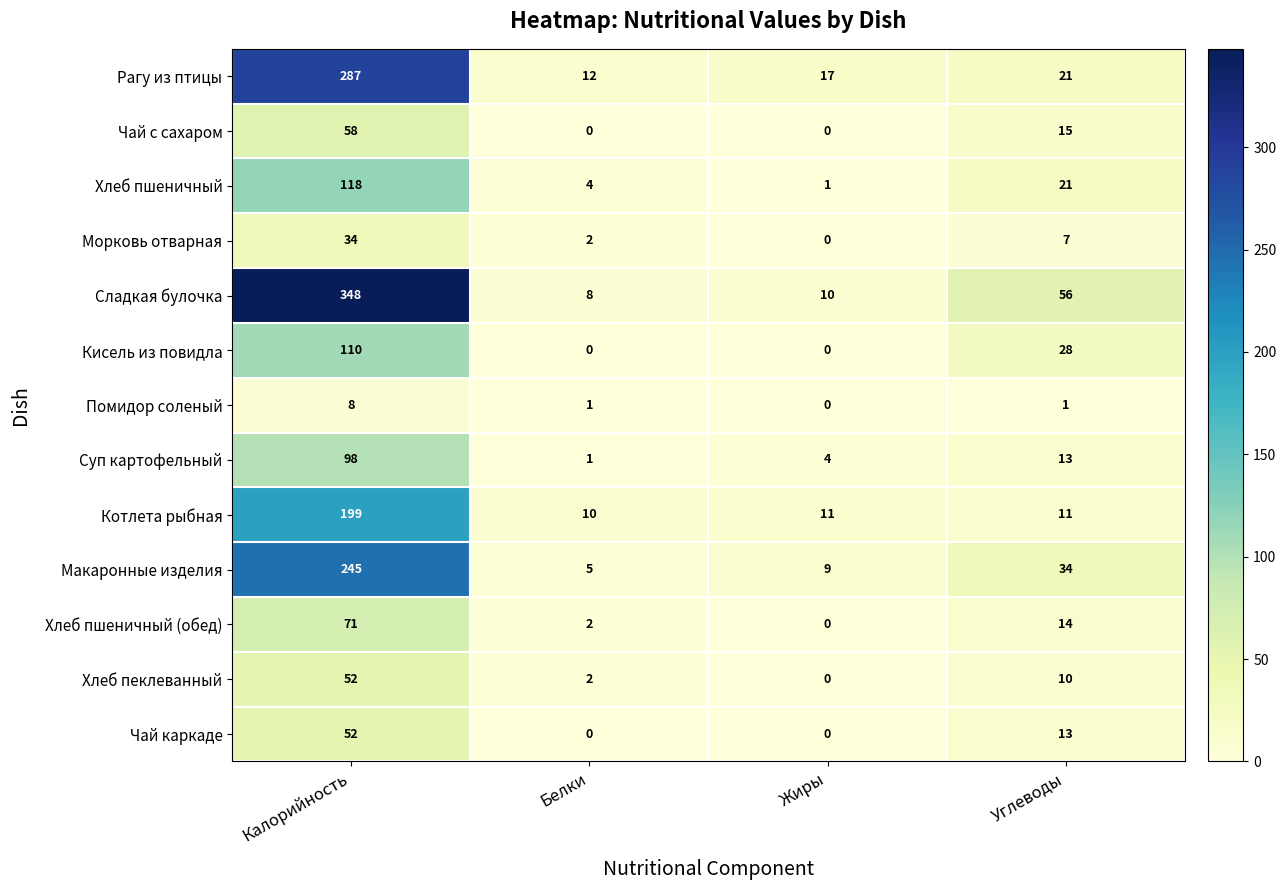

Where does the Хлеб пшеничный (обед) series first go above 14?

Калорийность